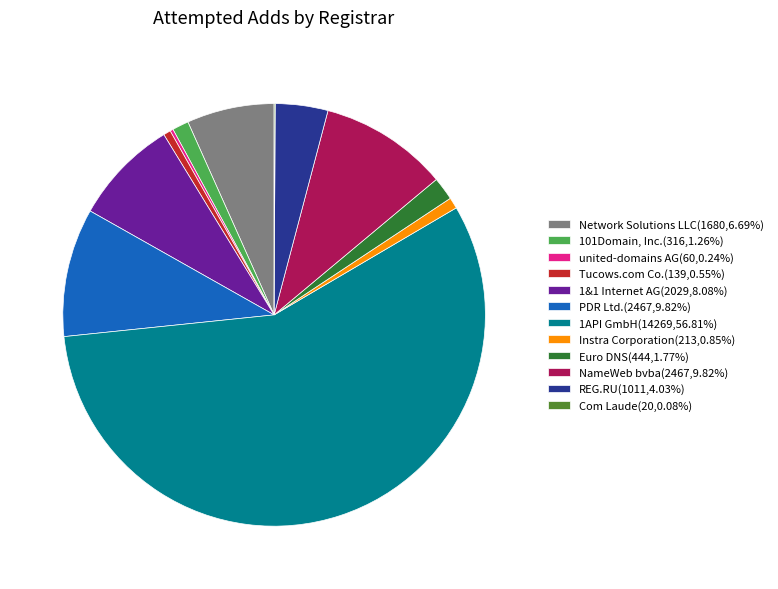

What is the majority slice?

1API GmbH